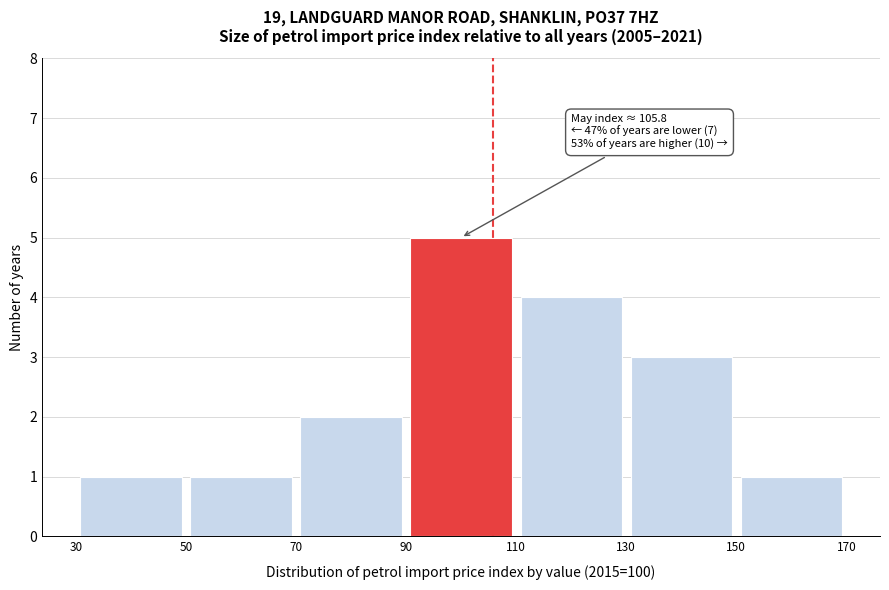

Over which range of the x-axis is the bar tallest?

90 to 110